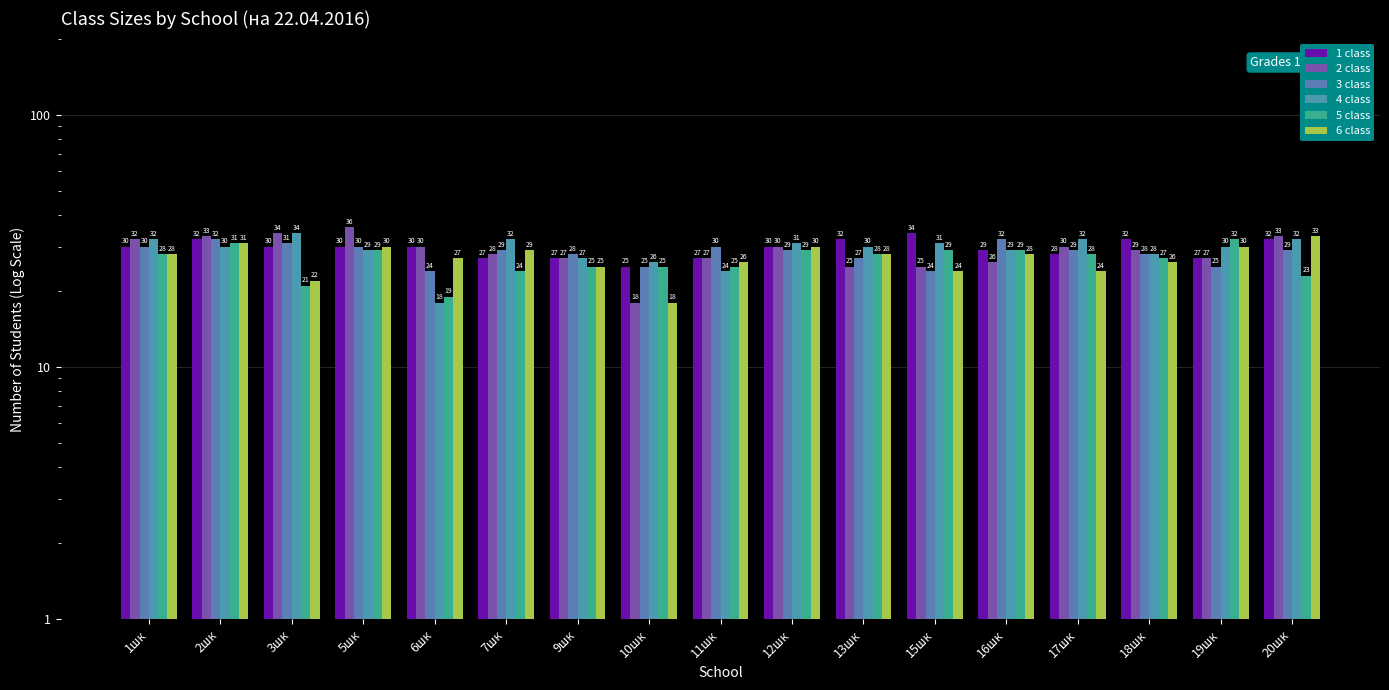

Between 19шк and 9шк, which is larger?

19шк